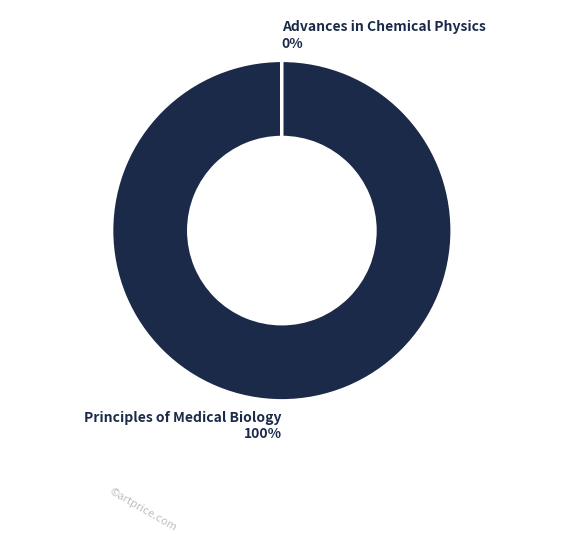

To the nearest percent, what is the difference between the largest and smallest slice percentages?

100%